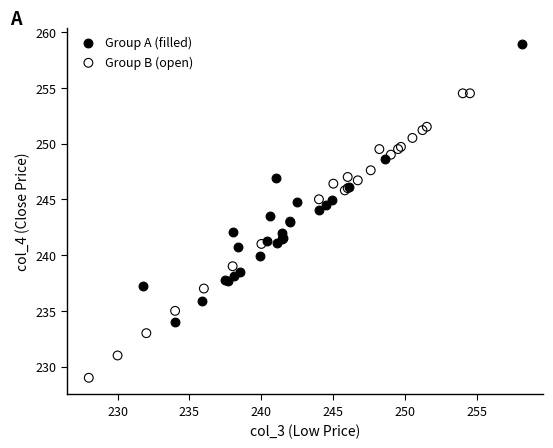

Which series reaches the maximum Y coordinate?

Group A (filled)